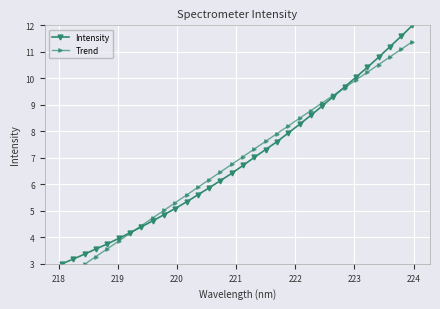

Rank the series by their average value, from highest to lowest.

Intensity, Trend